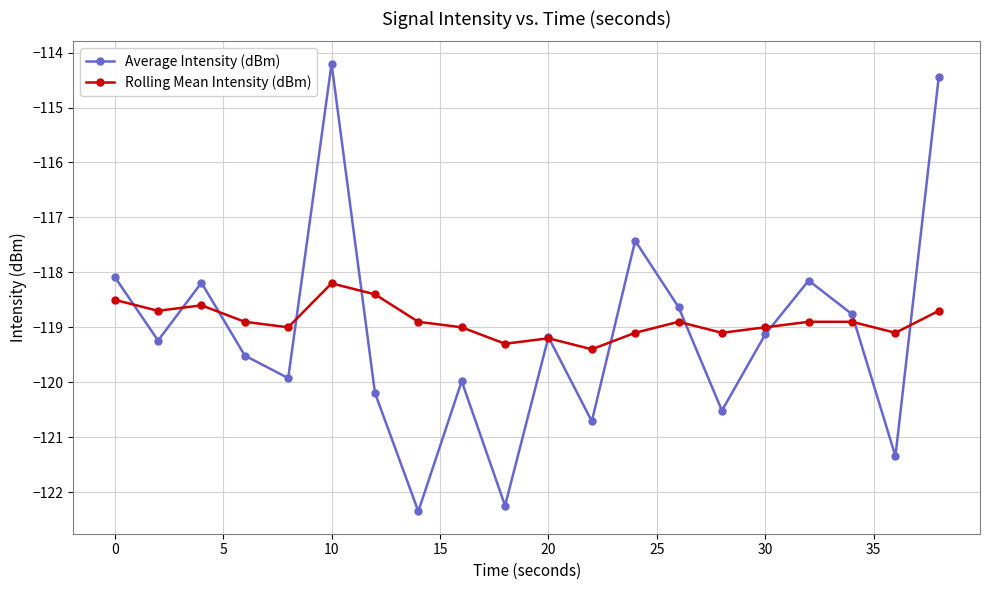

What is the value of the Rolling Mean Intensity (dBm) point at the 17th from the left?

-118.9